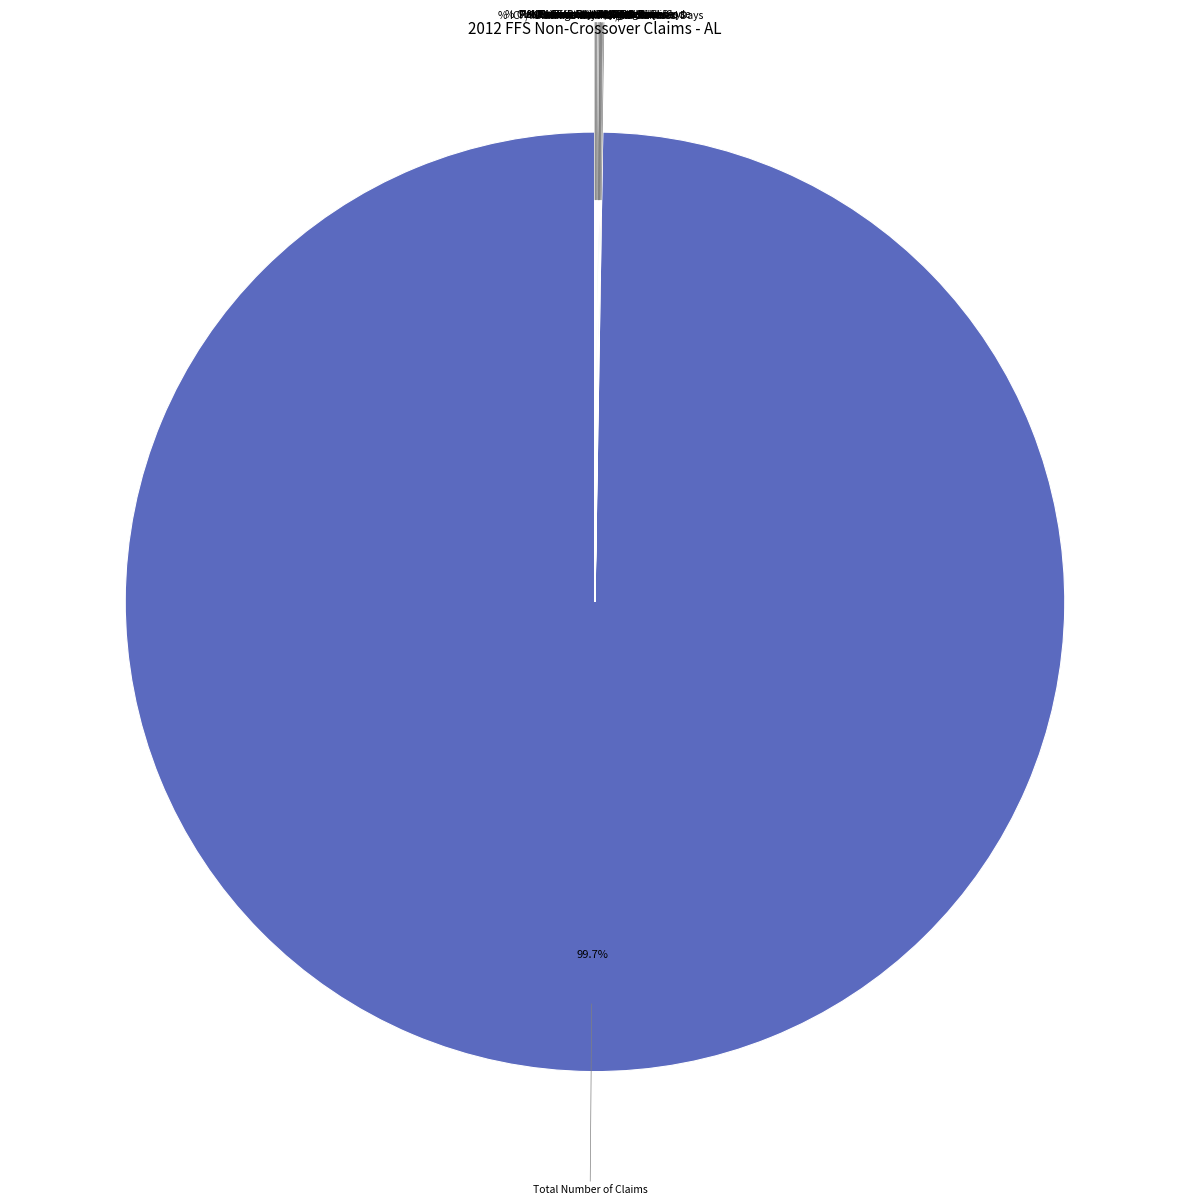

To the nearest percent, what is the difference between the largest and smallest slice percentages?

100%